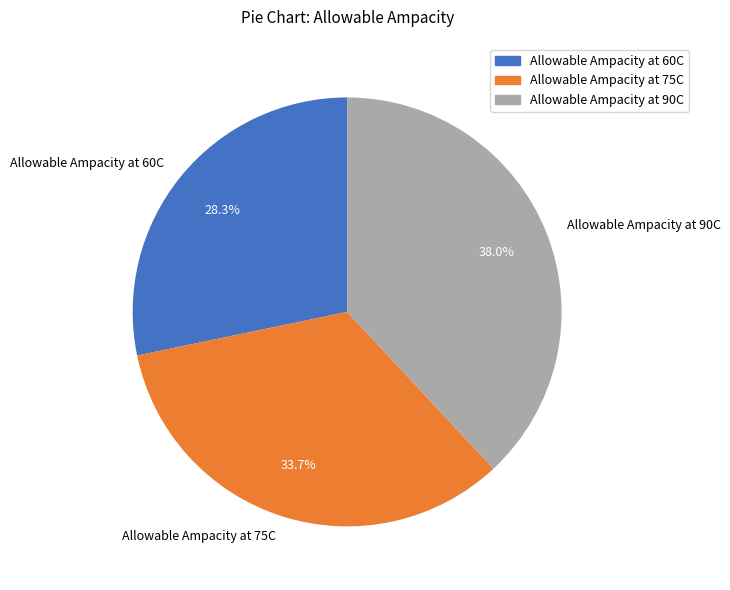

Rank the categories by value from highest to lowest.

Allowable Ampacity at 90C, Allowable Ampacity at 75C, Allowable Ampacity at 60C